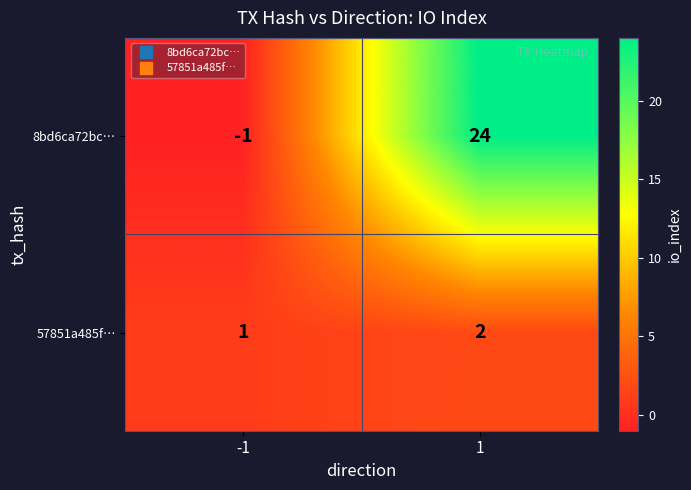

True or false: 57851a485f… has a value of 3 at 1.

False